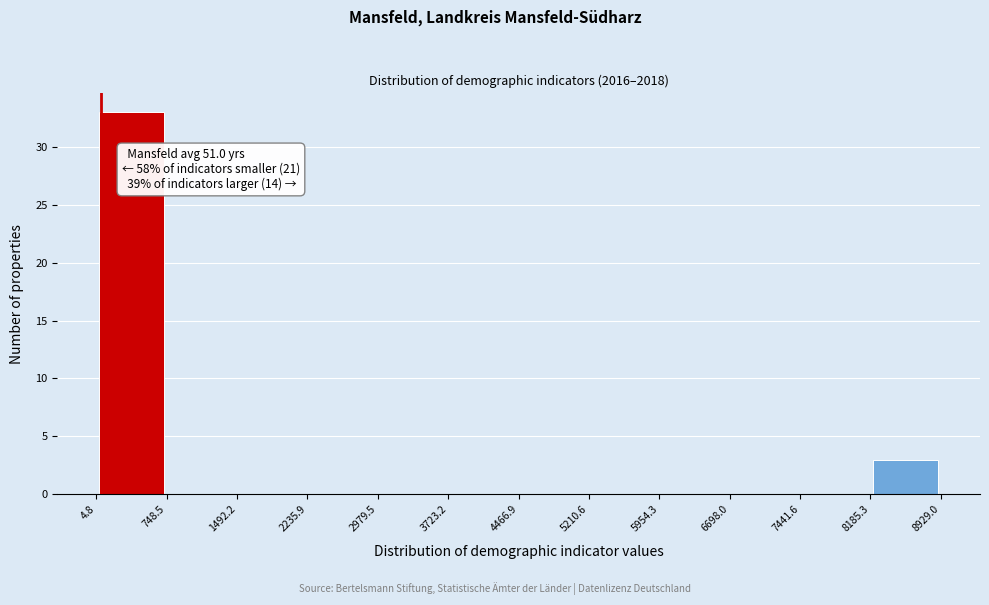

Over which range of the x-axis is the bar tallest?

4.8 to 748.5